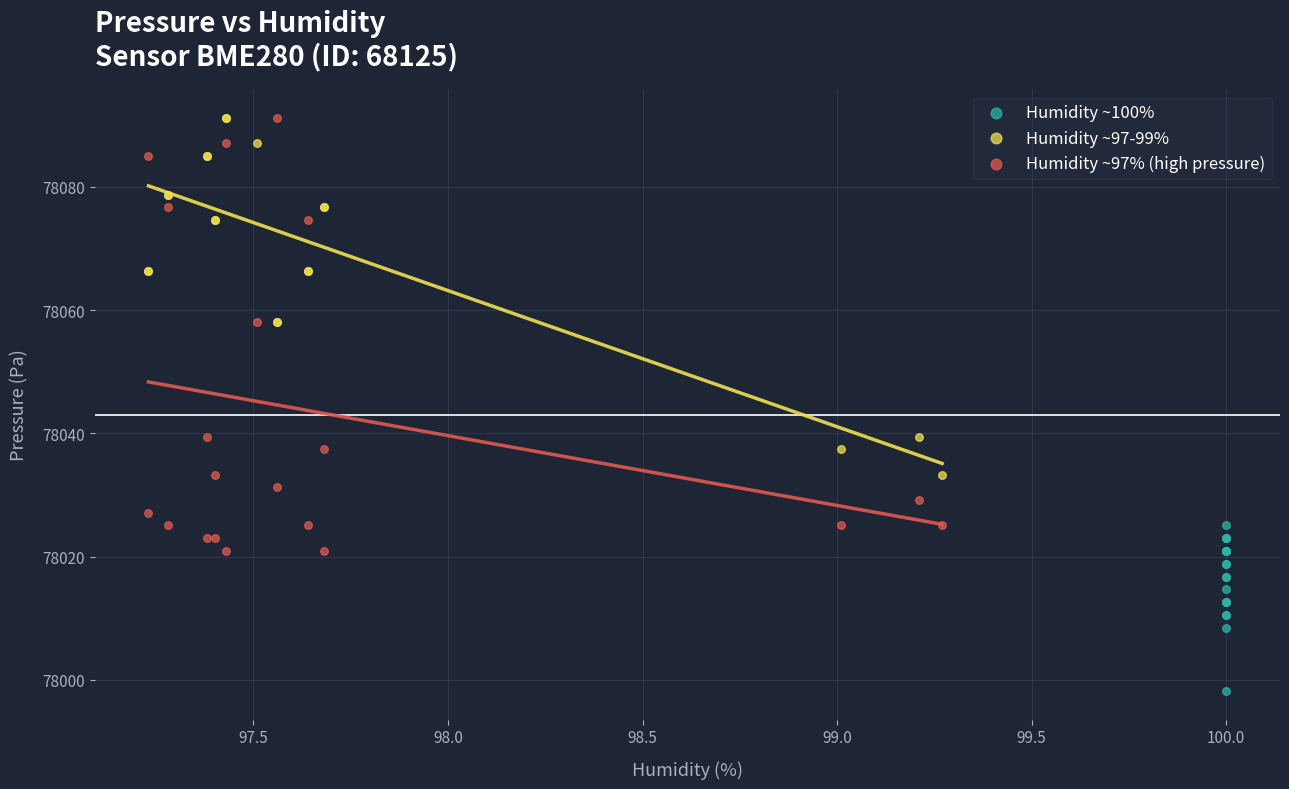

Which series contains the lowest Y value?

Humidity ~100%